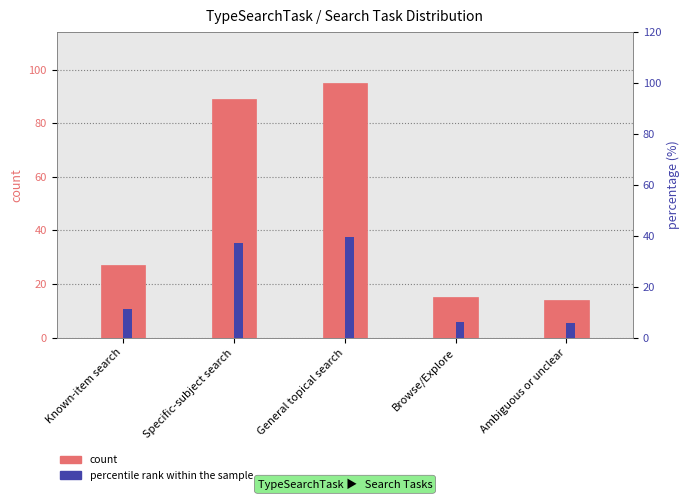

What is the label of the 5th bar from the right?

Known-item search